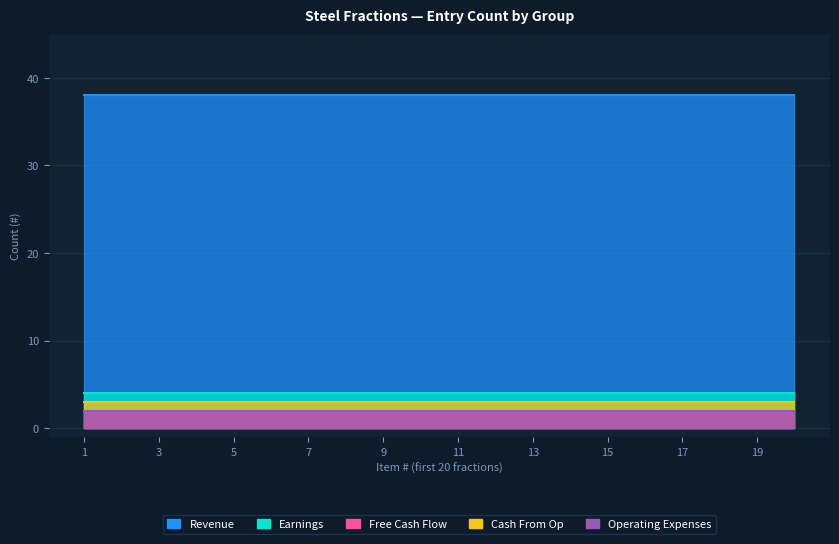

Reading right to left, extract all data points from this chart.

Revenue: 20=38	19=38	18=38	17=38	16=38	15=38	14=38	13=38	12=38	11=38	10=38	9=38	8=38	7=38	6=38	5=38	4=38	3=38	2=38	1=38
Earnings: 20=4	19=4	18=4	17=4	16=4	15=4	14=4	13=4	12=4	11=4	10=4	9=4	8=4	7=4	6=4	5=4	4=4	3=4	2=4	1=4
Free Cash Flow: 20=2	19=2	18=2	17=2	16=2	15=2	14=2	13=2	12=2	11=2	10=2	9=2	8=2	7=2	6=2	5=2	4=2	3=2	2=2	1=2
Cash From Op: 20=3	19=3	18=3	17=3	16=3	15=3	14=3	13=3	12=3	11=3	10=3	9=3	8=3	7=3	6=3	5=3	4=3	3=3	2=3	1=3
Operating Expenses: 20=2	19=2	18=2	17=2	16=2	15=2	14=2	13=2	12=2	11=2	10=2	9=2	8=2	7=2	6=2	5=2	4=2	3=2	2=2	1=2